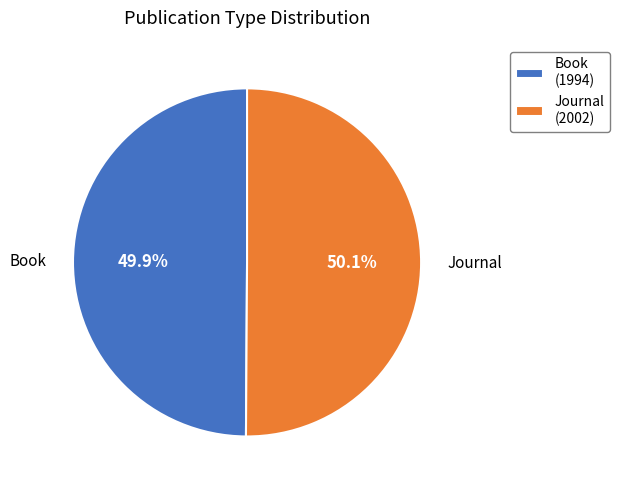

Does any single category account for the majority?

Yes